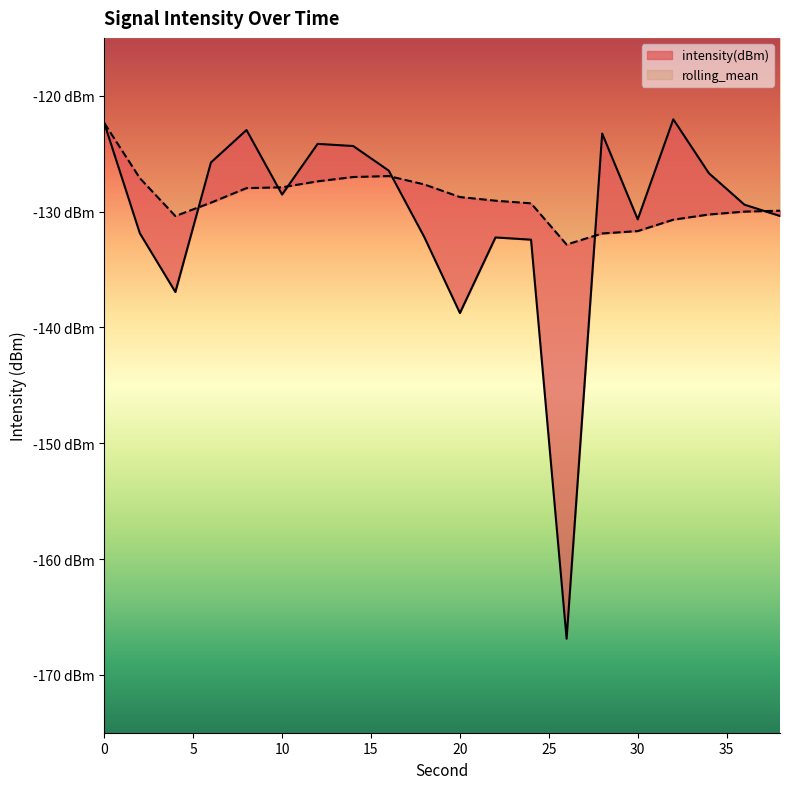

The value of intensity(dBm) at 20 is -138.8. True or false?

True